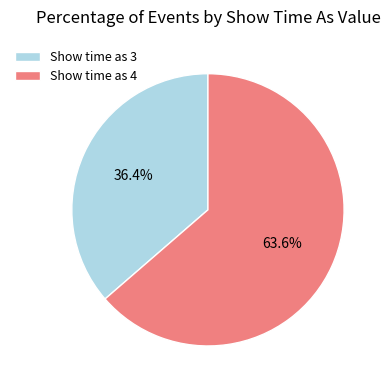

Which has a higher value, Show time as 3 or Show time as 4?

Show time as 4